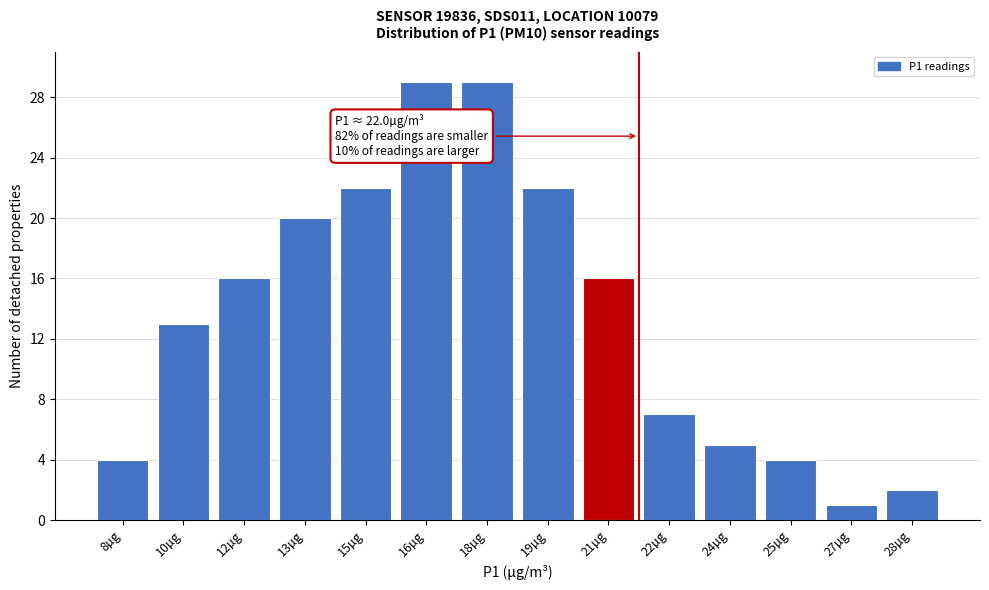

Reading left to right, extract all data points from this chart.

4	13	16	20	22	29	29	22	16	7	5	4	1	2